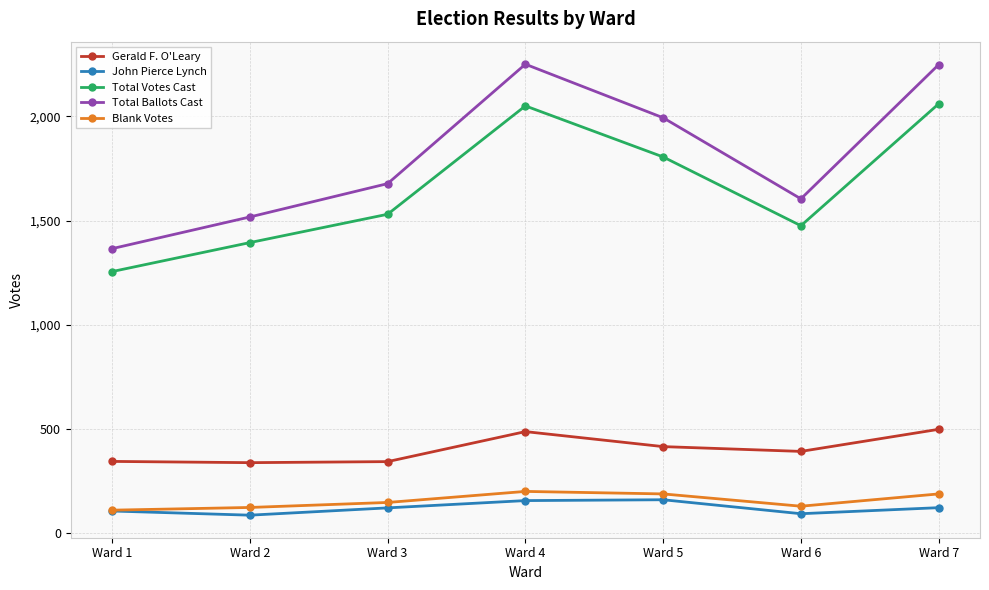

Rank the series at Ward 6 from highest to lowest value.

Total Ballots Cast, Total Votes Cast, Gerald F. O'Leary, Blank Votes, John Pierce Lynch